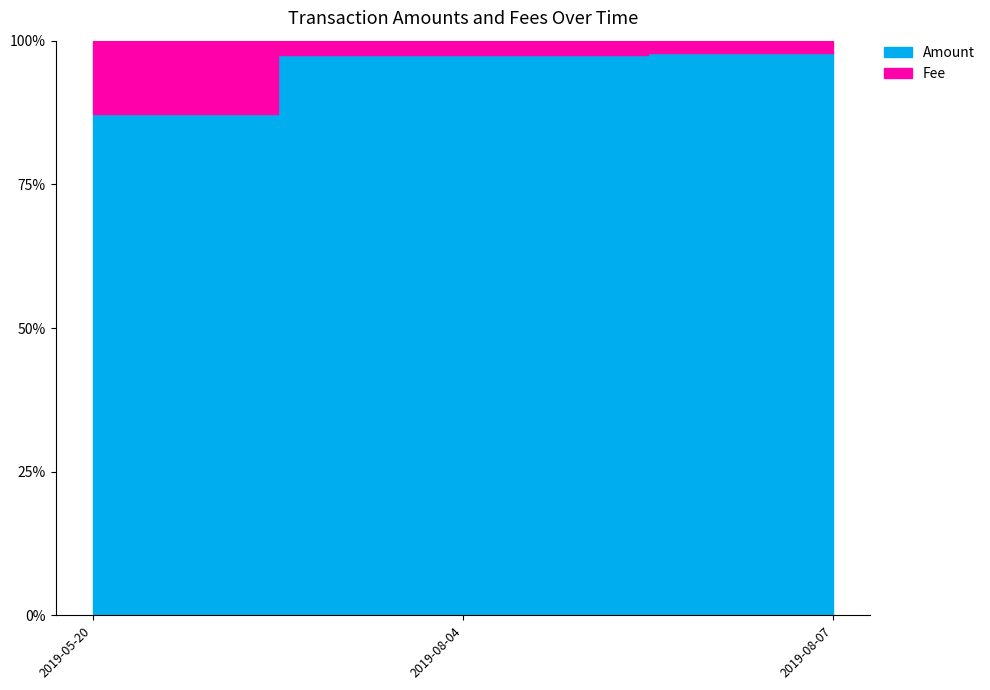

What position from the right is 2019-05-20?

3